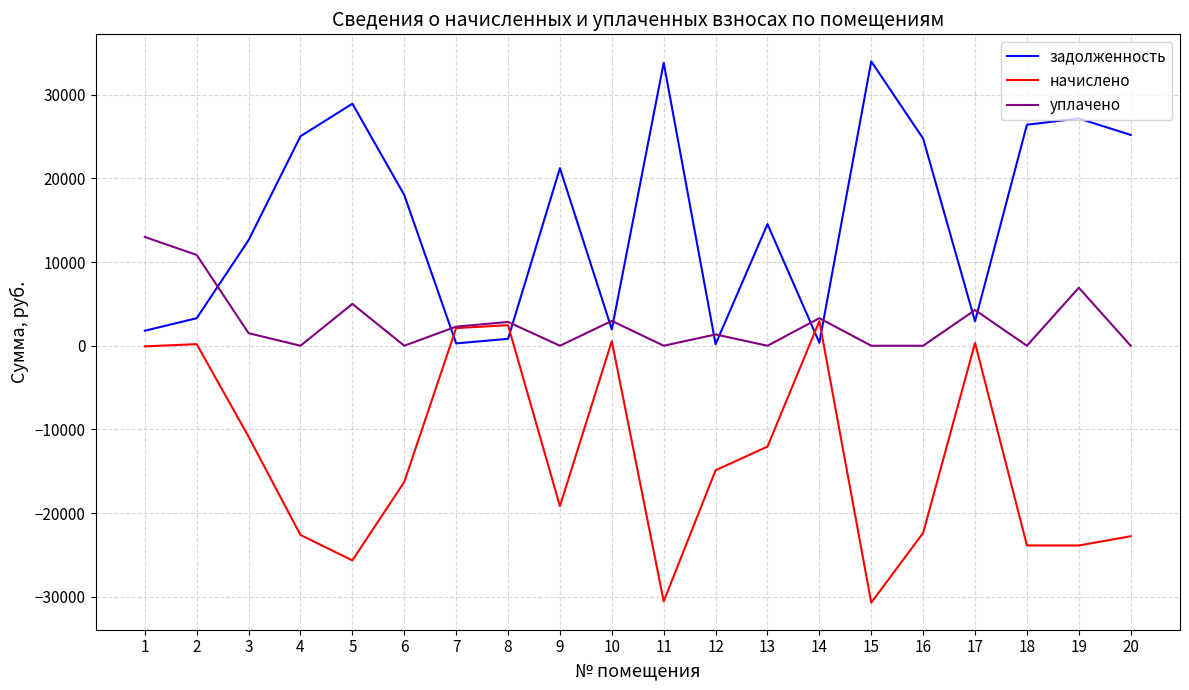

Between 6 and 11, which series saw the biggest shift?

задолженность